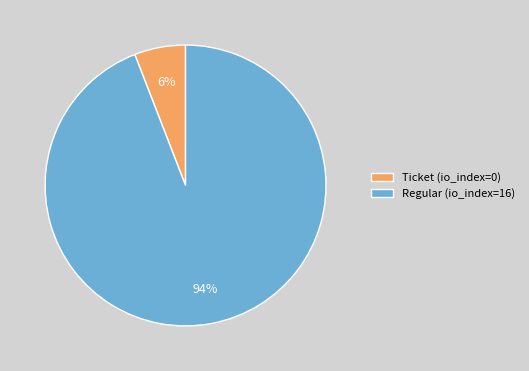

How many slices are in this pie chart?

2